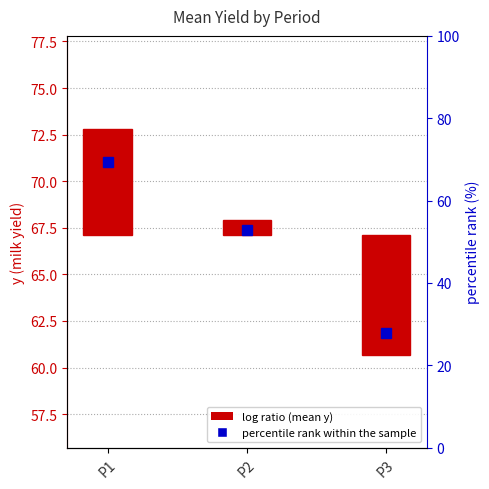

What is the change in value from P1 to P3?

-41.7